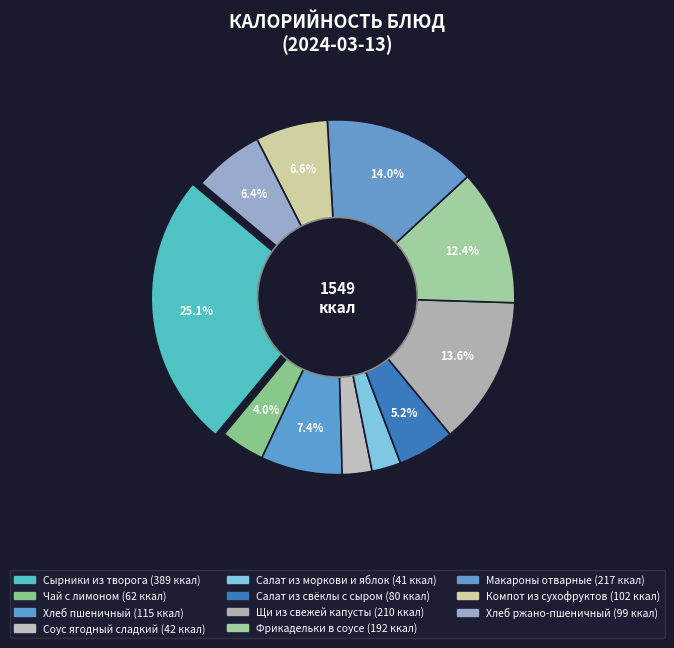

How many slices are in this pie chart?

11